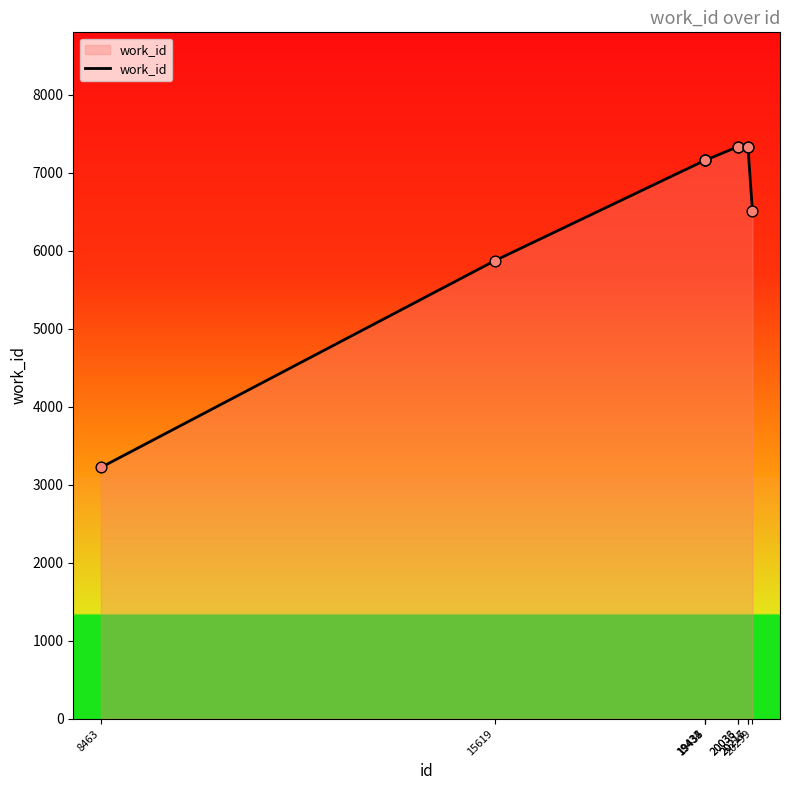

Approximately how many times larger is the value at 20036 compared to 20217?

1.0